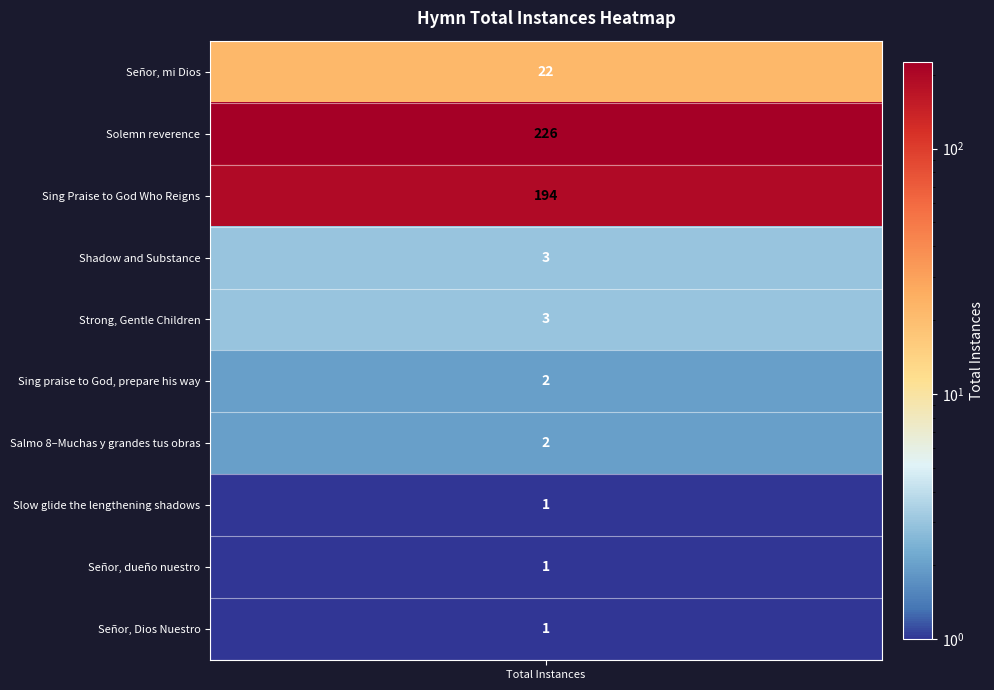

Which has a higher value, Señor, mi Dios or Señor, dueño nuestro?

Señor, mi Dios